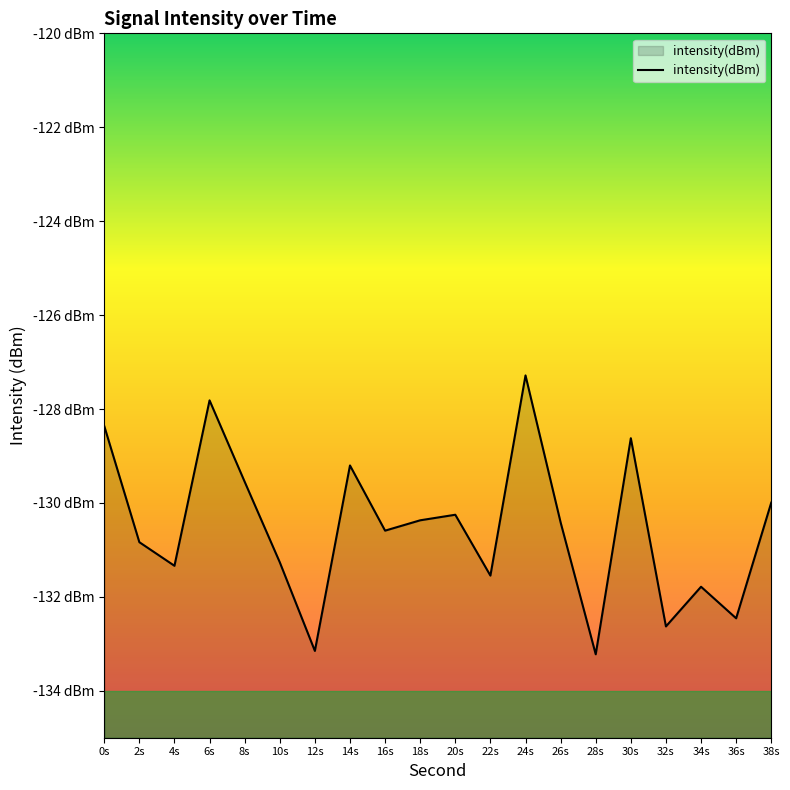

What value does the data have at 2s?

-130.8